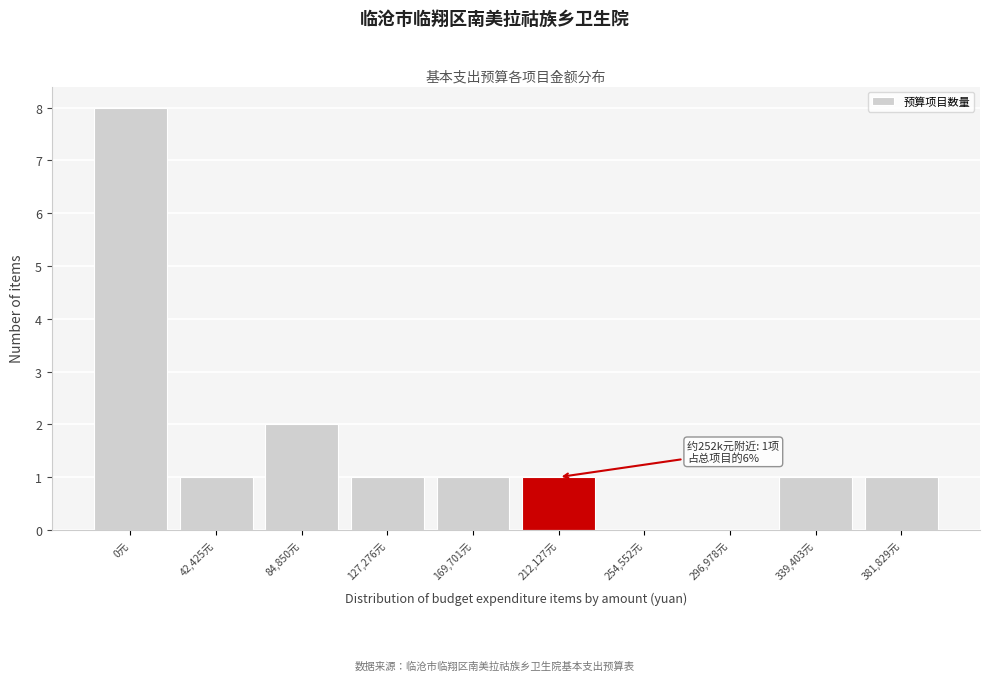

Reading right to left, extract all data points from this chart.

381,829元=1	339,403元=1	296,978元=0	254,552元=0	212,127元=1	169,701元=1	127,276元=1	84,850元=2	42,425元=1	0元=8